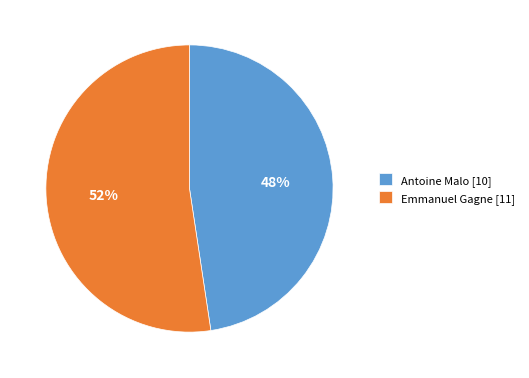

What percentage is the Emmanuel Gagne [11] slice, to the nearest percent?

52%